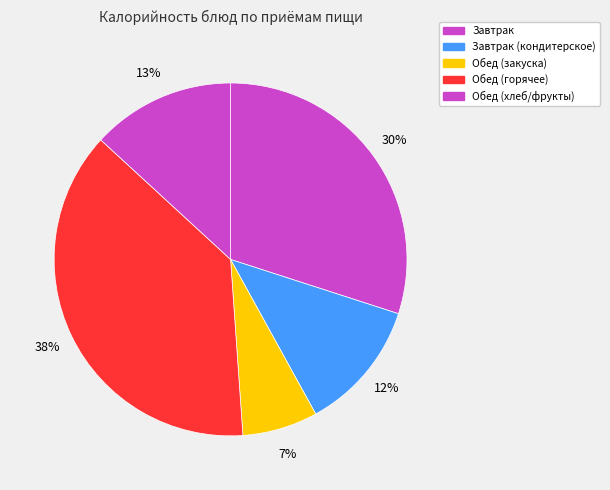

Count the number of slices in the pie.

5